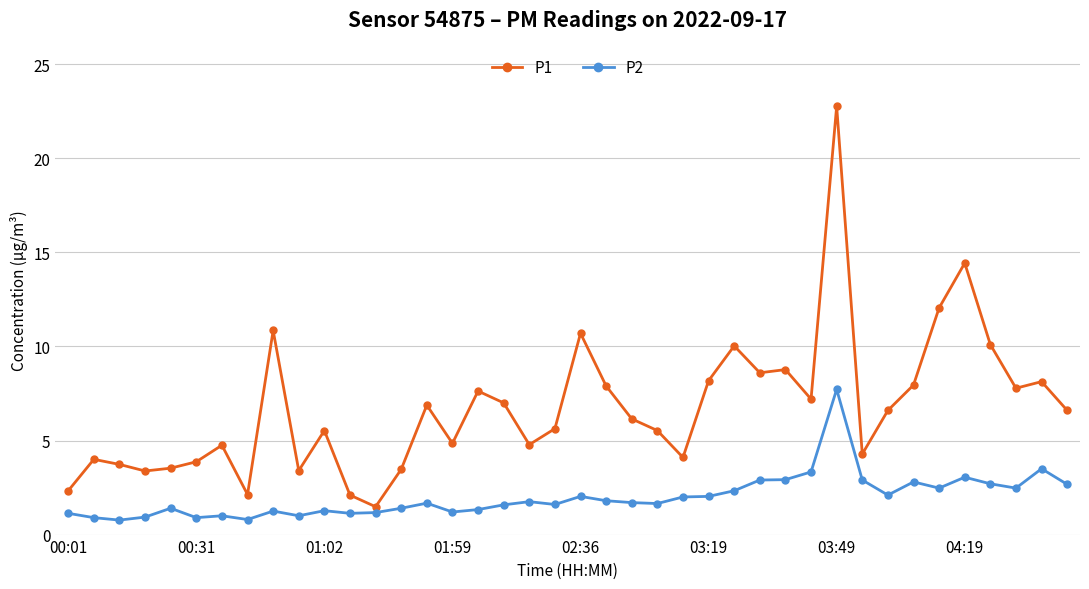

Is this an area chart (filled region under the line)?

No